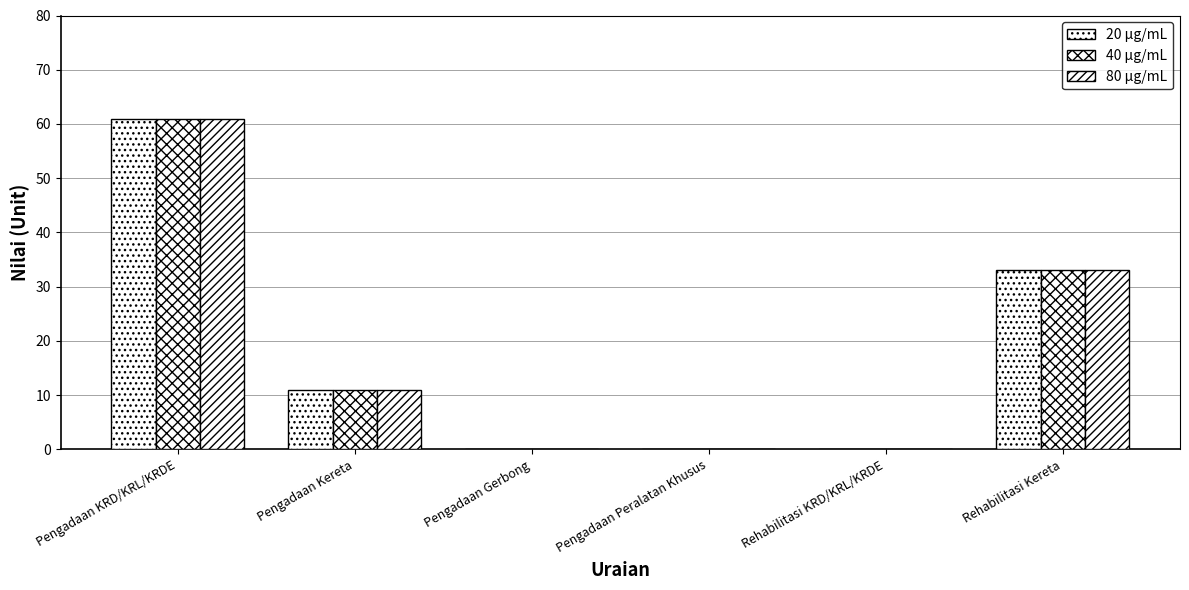

How many series are shown in this chart?

3